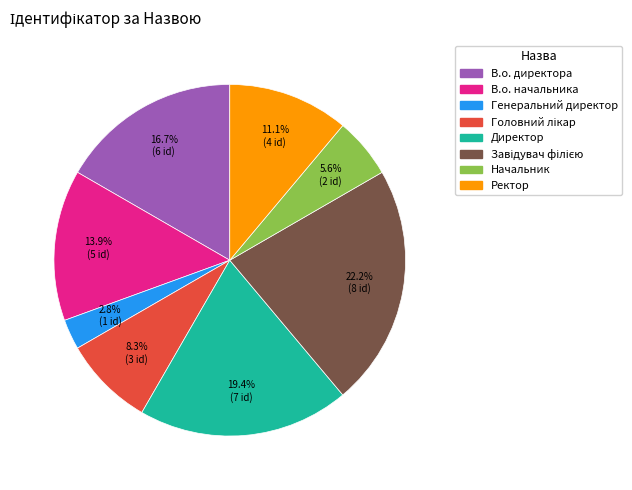

Is there a majority slice in this chart?

No